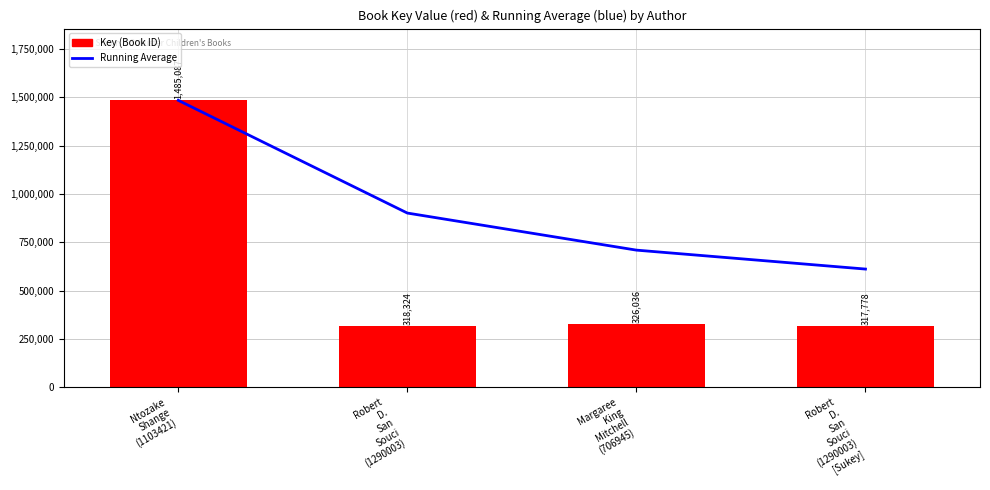

What is the average value of the Key (Book ID) series?

611806.2